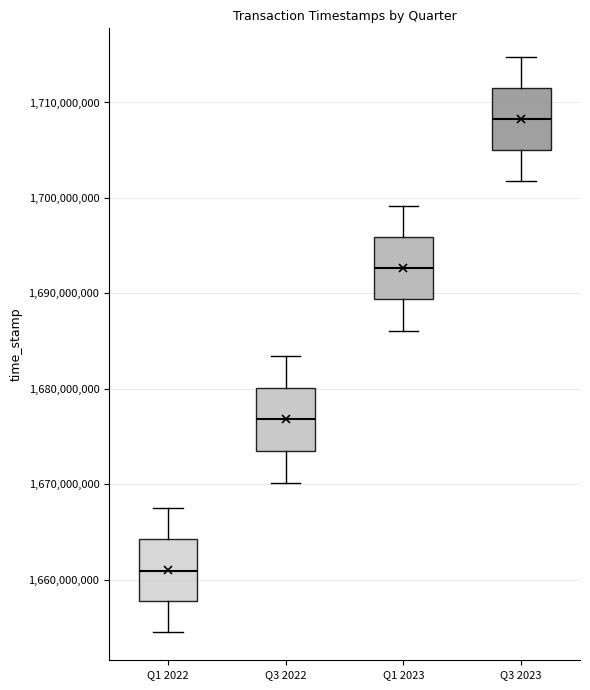

Which box's median line is the lowest?

Q1 2022